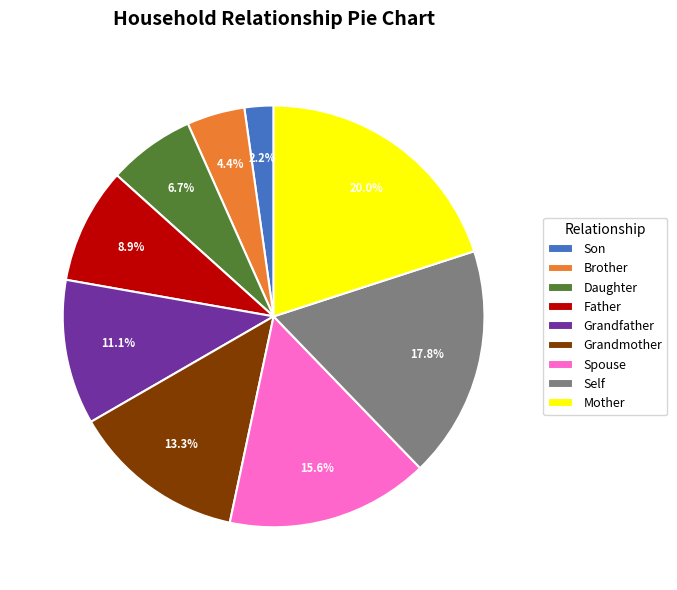

Rank the categories by value from highest to lowest.

Mother, Self, Spouse, Grandmother, Grandfather, Father, Daughter, Brother, Son